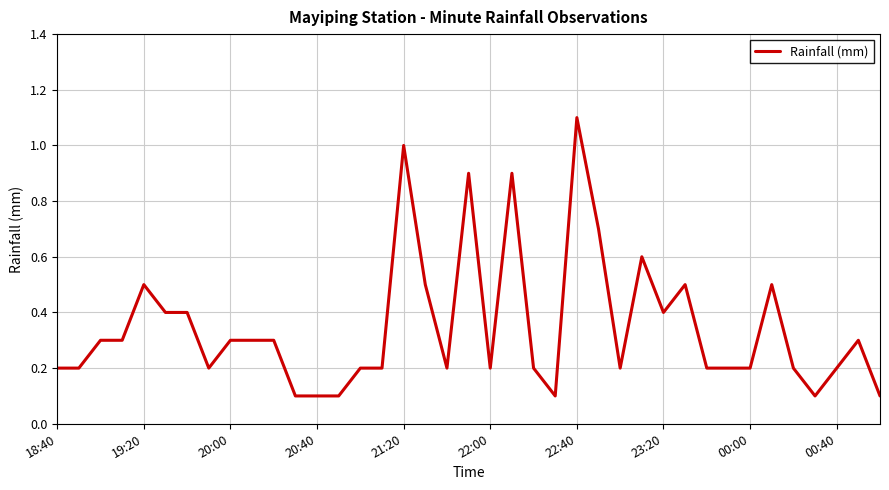

What is the difference between the maximum and minimum values?

1.0